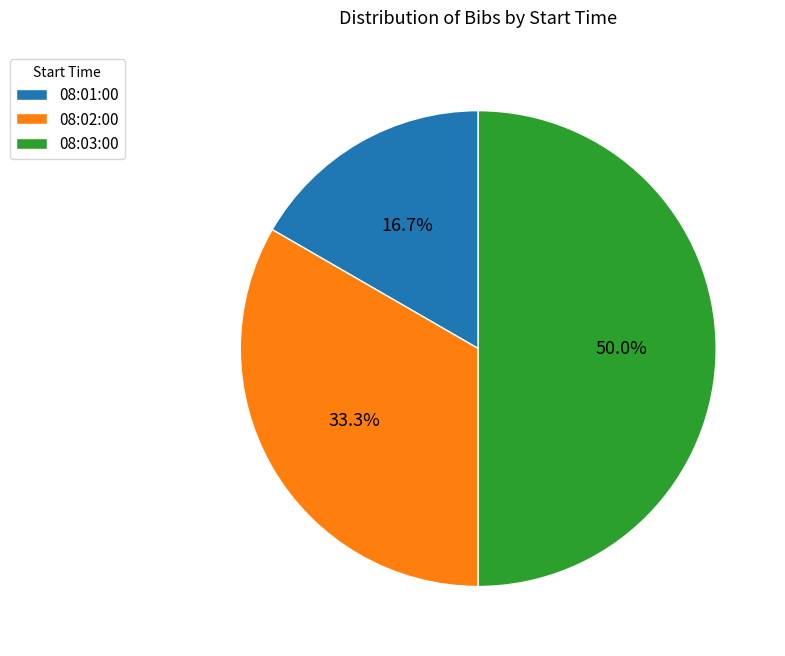

The 08:03:00 slice represents 57% of the pie. True or false?

False